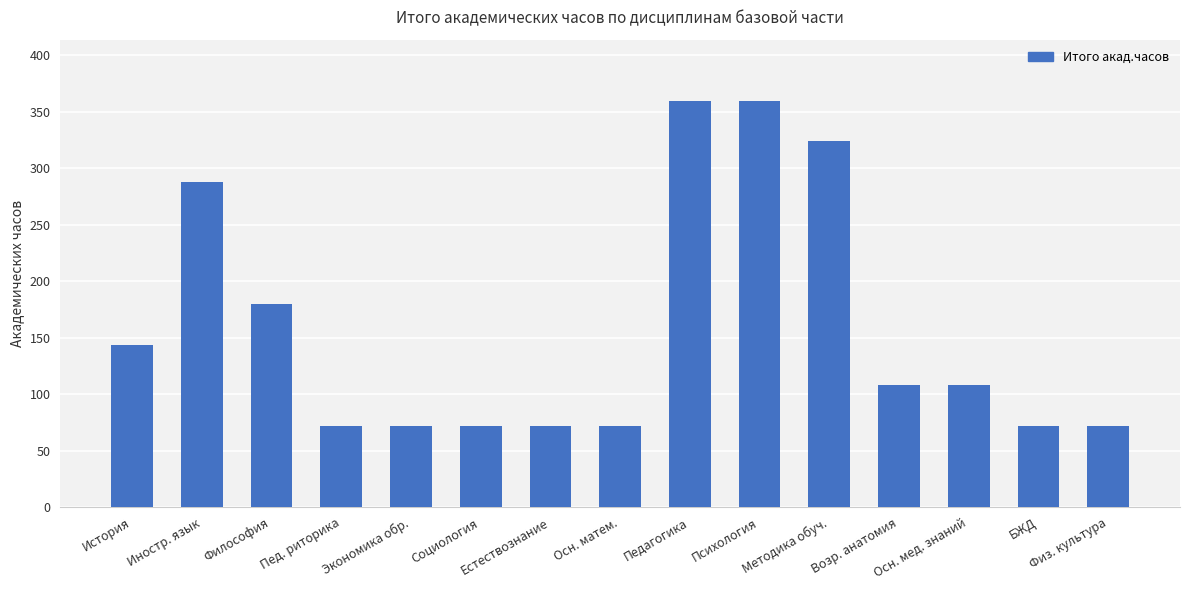

How many values are between 72 and 288?

12